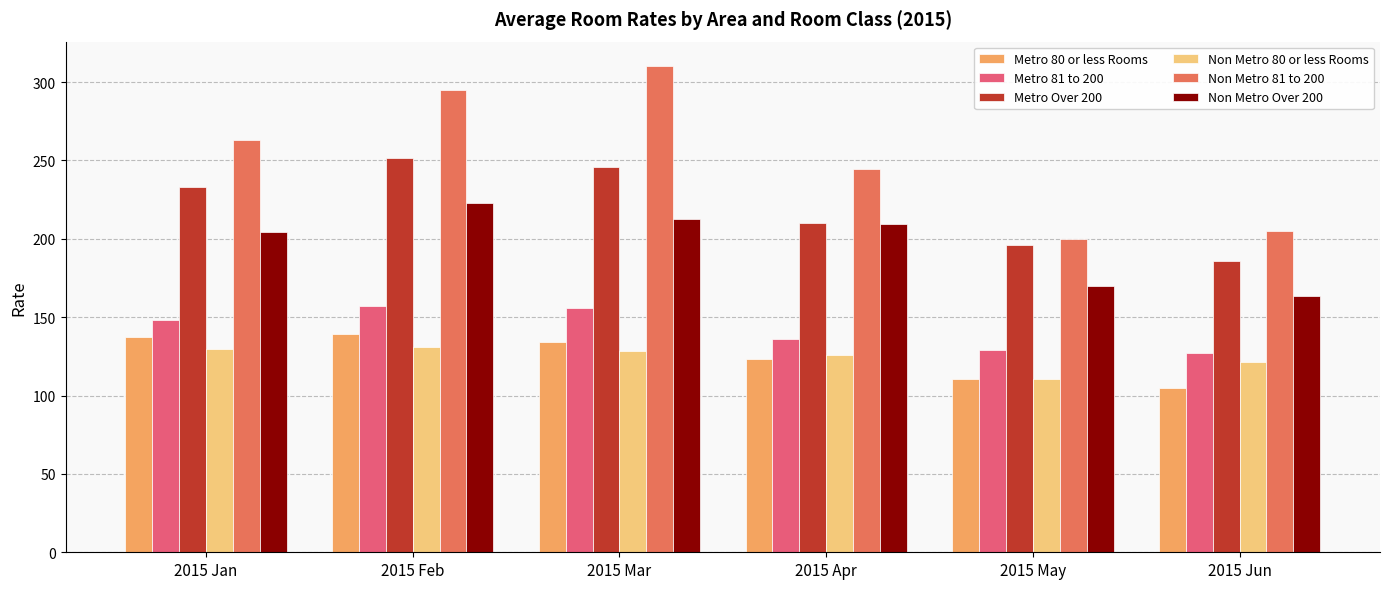

What is the spread (max minus min) of values at 2015 Feb?

164.0